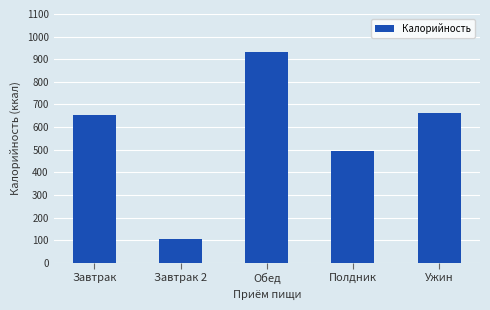

The chart shows a value of 441.0 at Ужин. True or false?

False